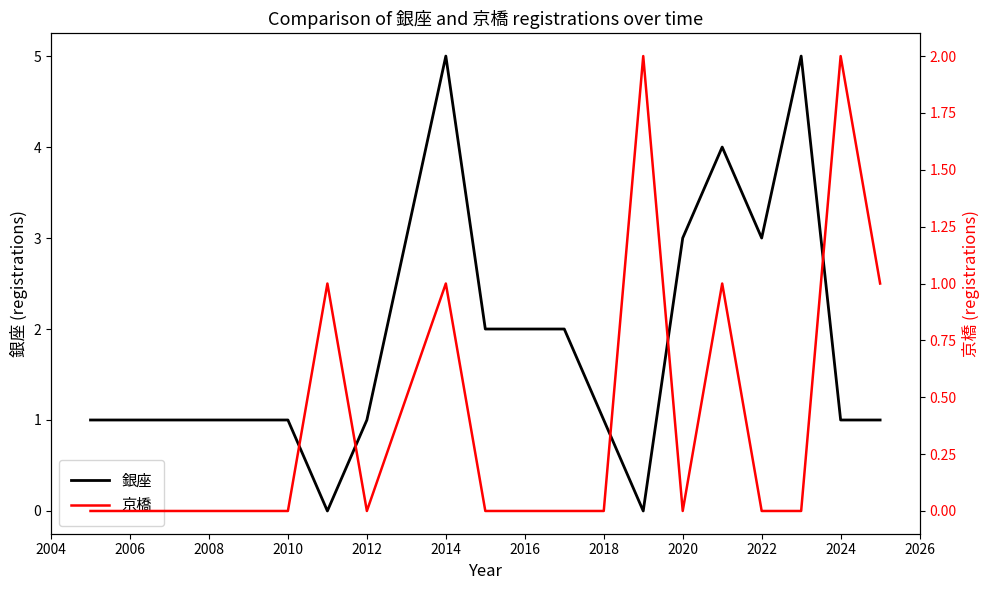

How many data points in 京橋 are above 0?

6